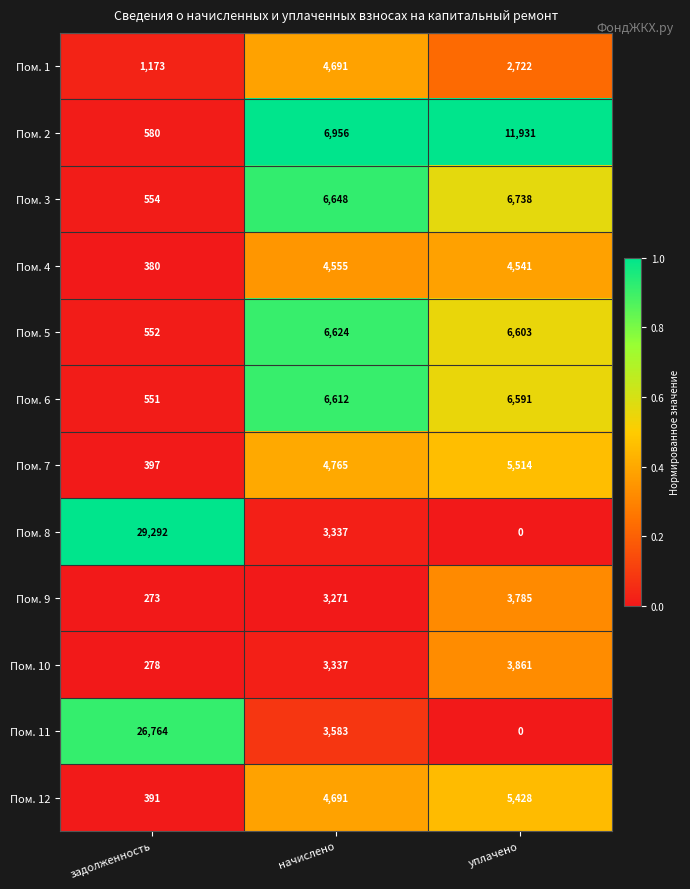

What is the difference between the highest and lowest values at задолженность?

29019